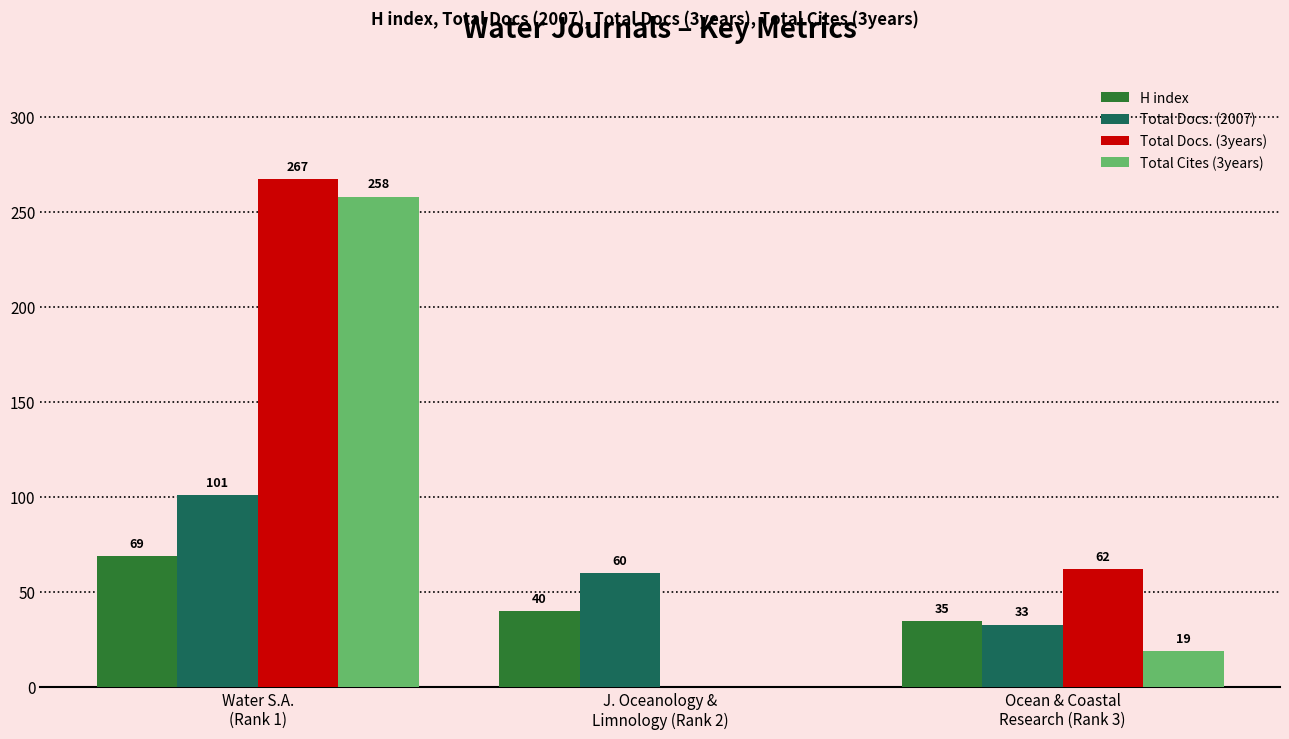

What is the spread (max minus min) of values at J. Oceanology &
Limnology (Rank 2)?

60